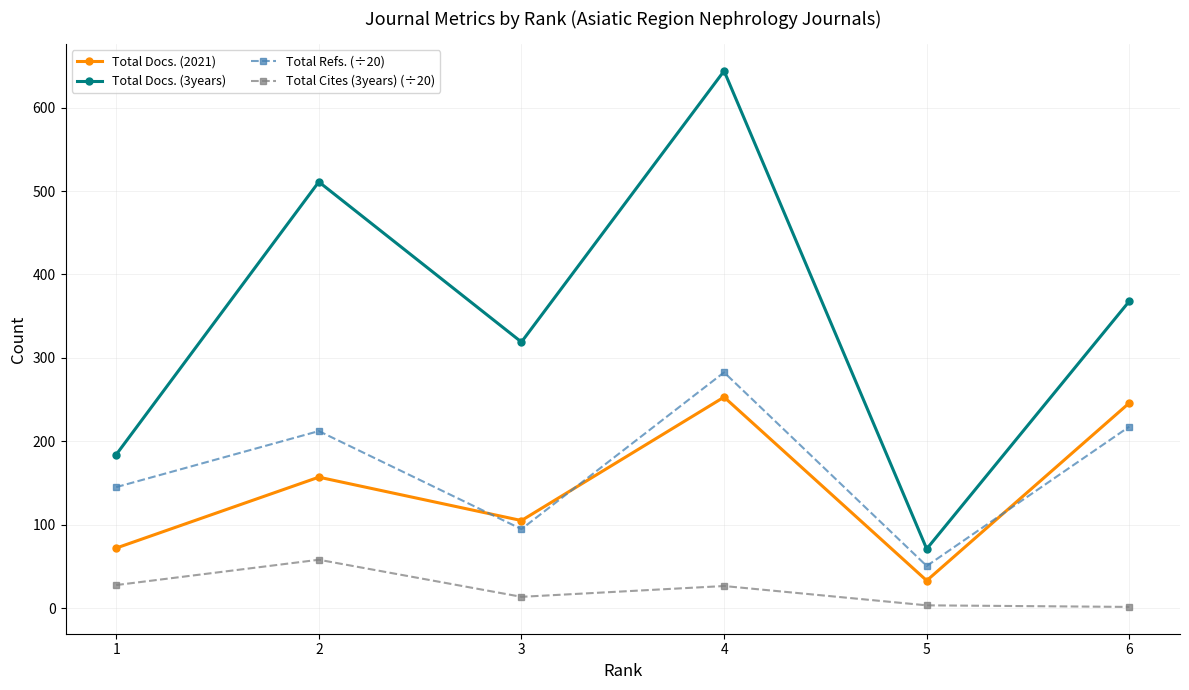

Is the value of Total Refs. (÷20) at 4 greater than the value of Total Cites (3years) (÷20) at 1?

Yes